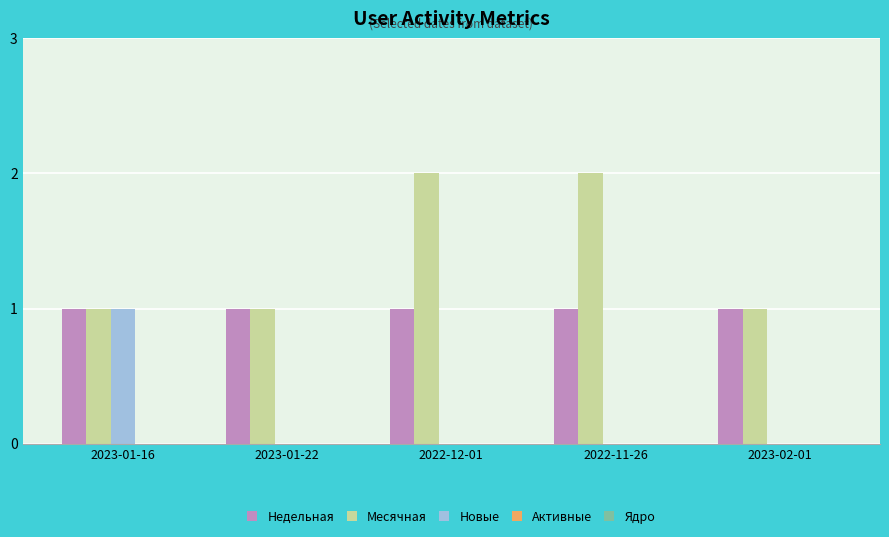

What is the sum of all Недельная values?

5